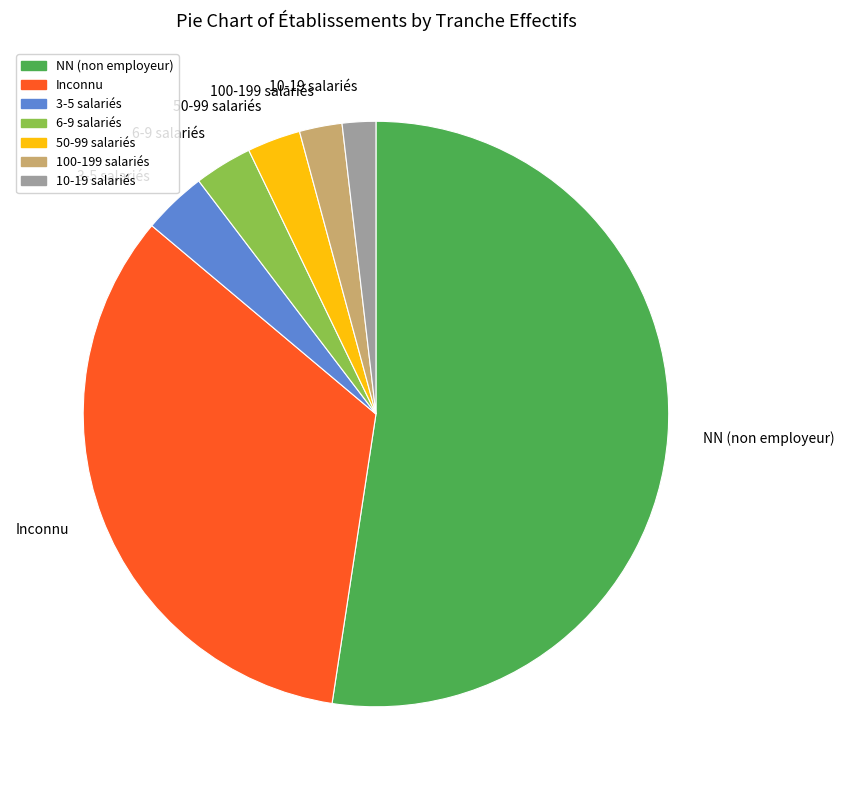

Which slice is the largest?

NN (non employeur)